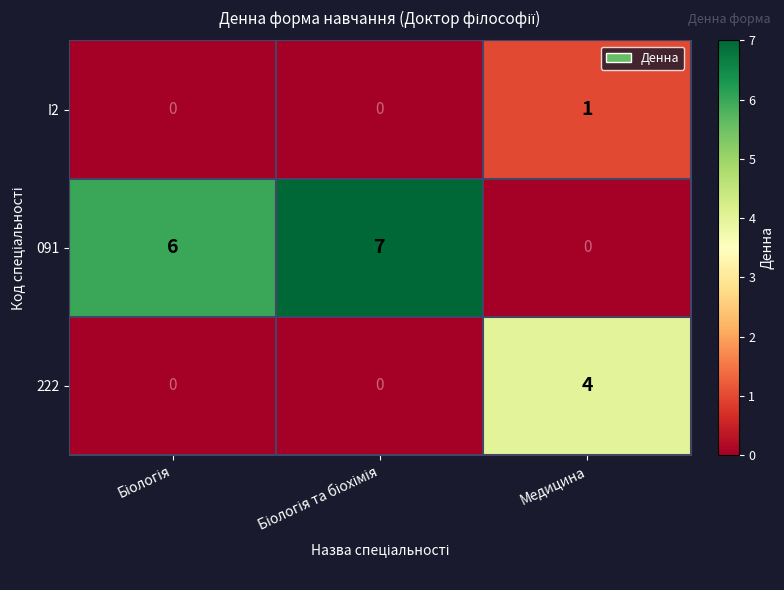

What is the maximum value shown in the chart?

7